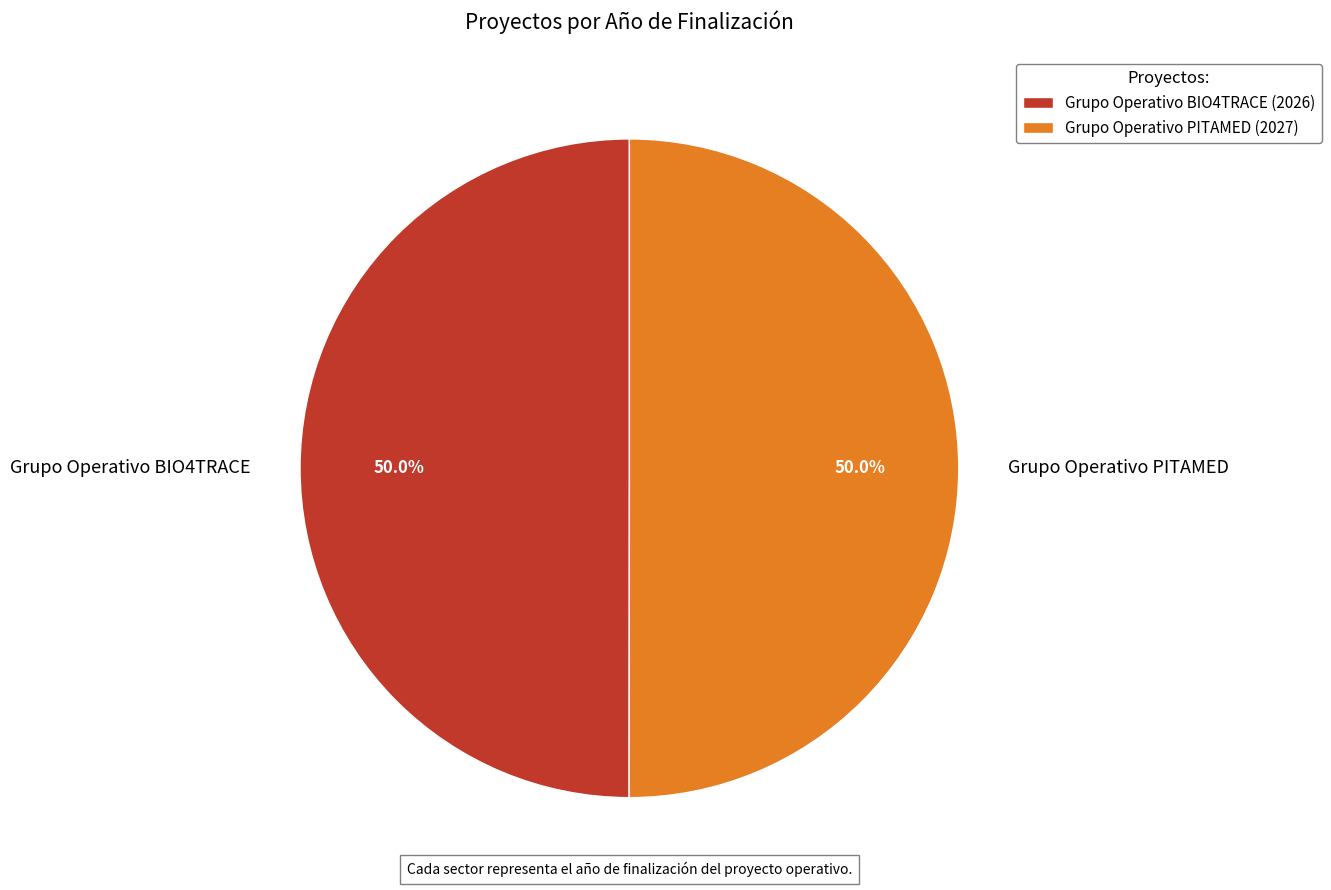

To the nearest percent, what percentage of the pie is Grupo Operativo PITAMED?

50%